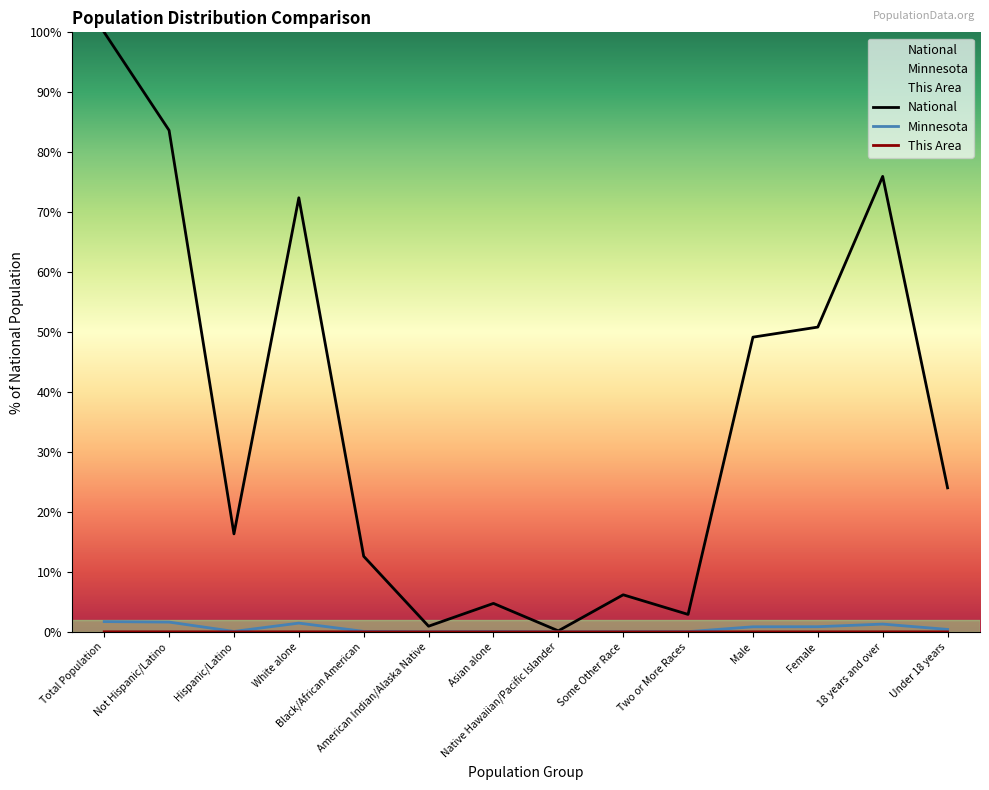

True or false: This Area has more than 1 interior local peaks.

True